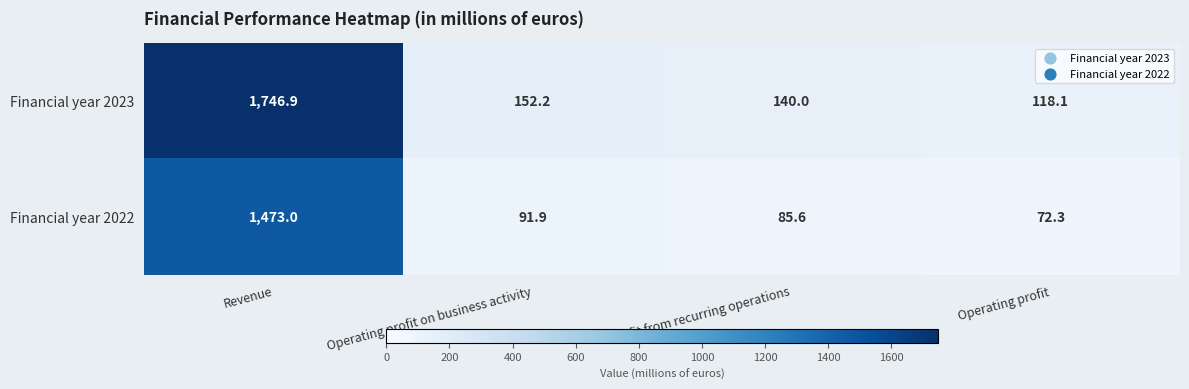

What is the total value across all series at Profit from recurring operations?

225.6